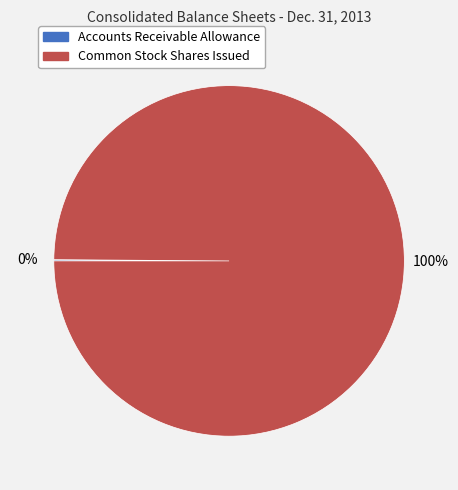

To the nearest percent, what is the difference between the largest and smallest slice percentages?

100%